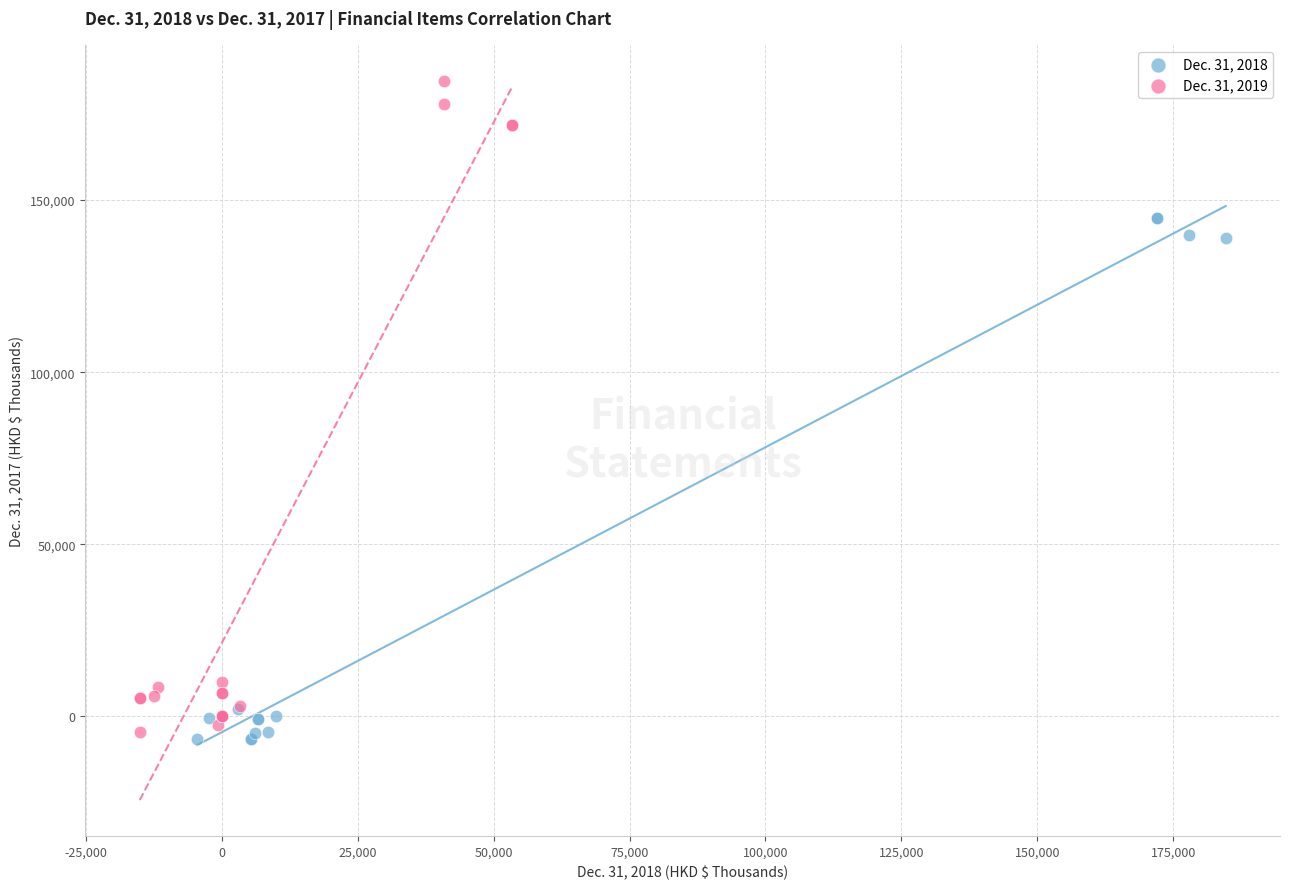

Which series reaches the minimum Y coordinate?

Dec. 31, 2018